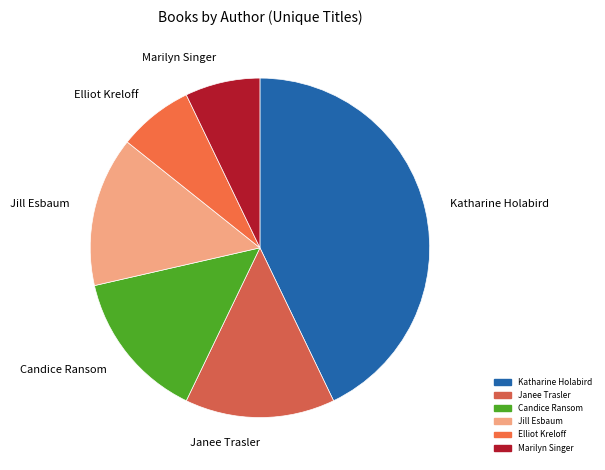

Do Marilyn Singer and Candice Ransom together represent more than half of the pie?

No